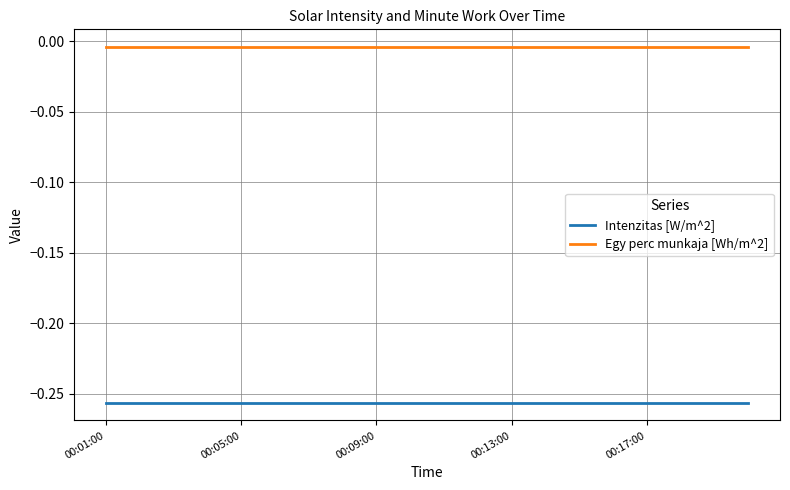

What are all the series names shown in the legend?

Intenzitas [W/m^2], Egy perc munkaja [Wh/m^2]